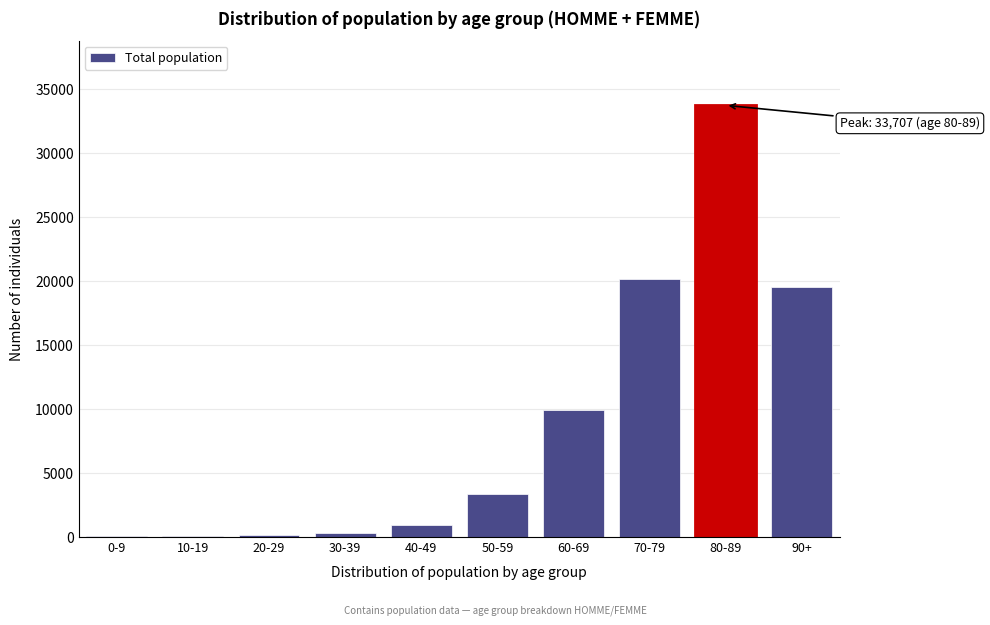

What is the greatest value displayed?

33707